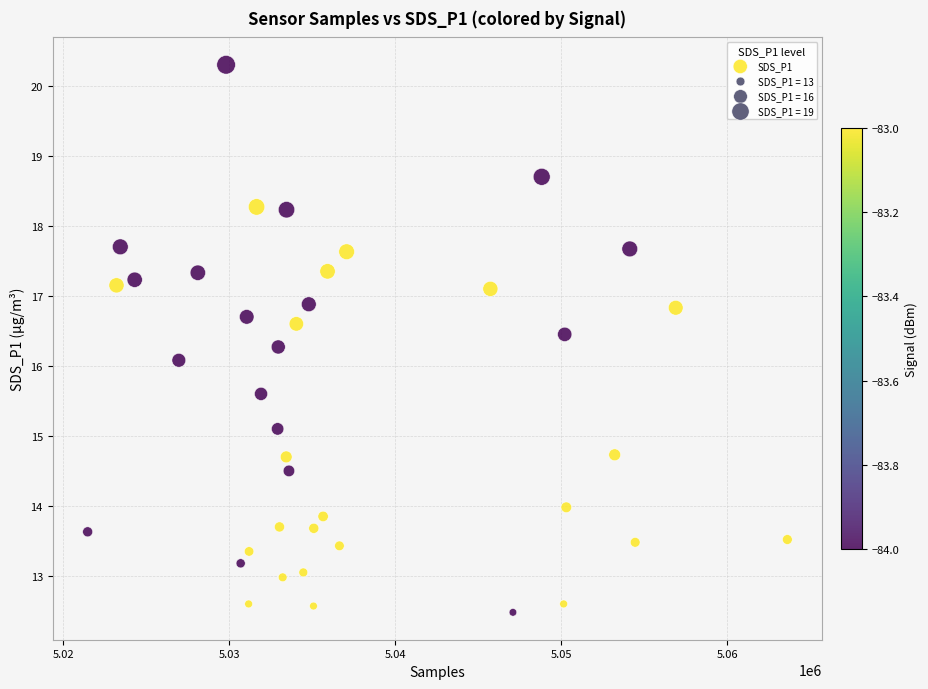

What is the range of X values (max minus min)?

42145.0